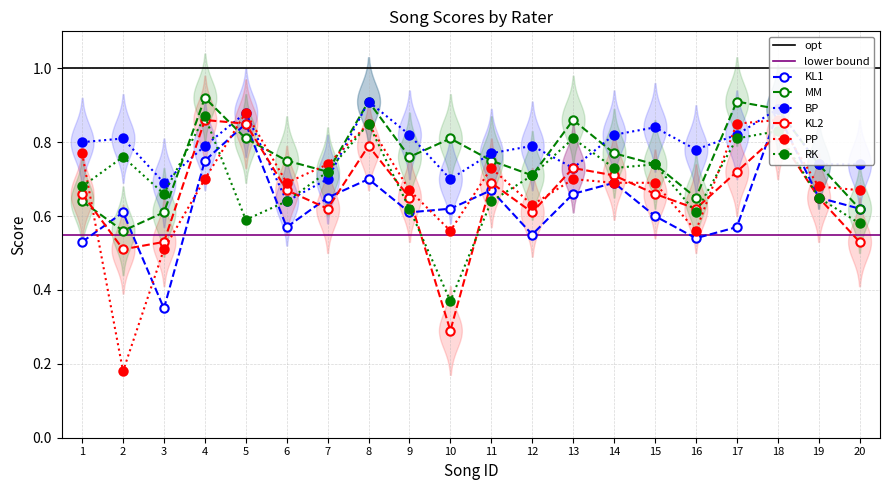

True or false: MM has more than 2 interior local peaks.

True